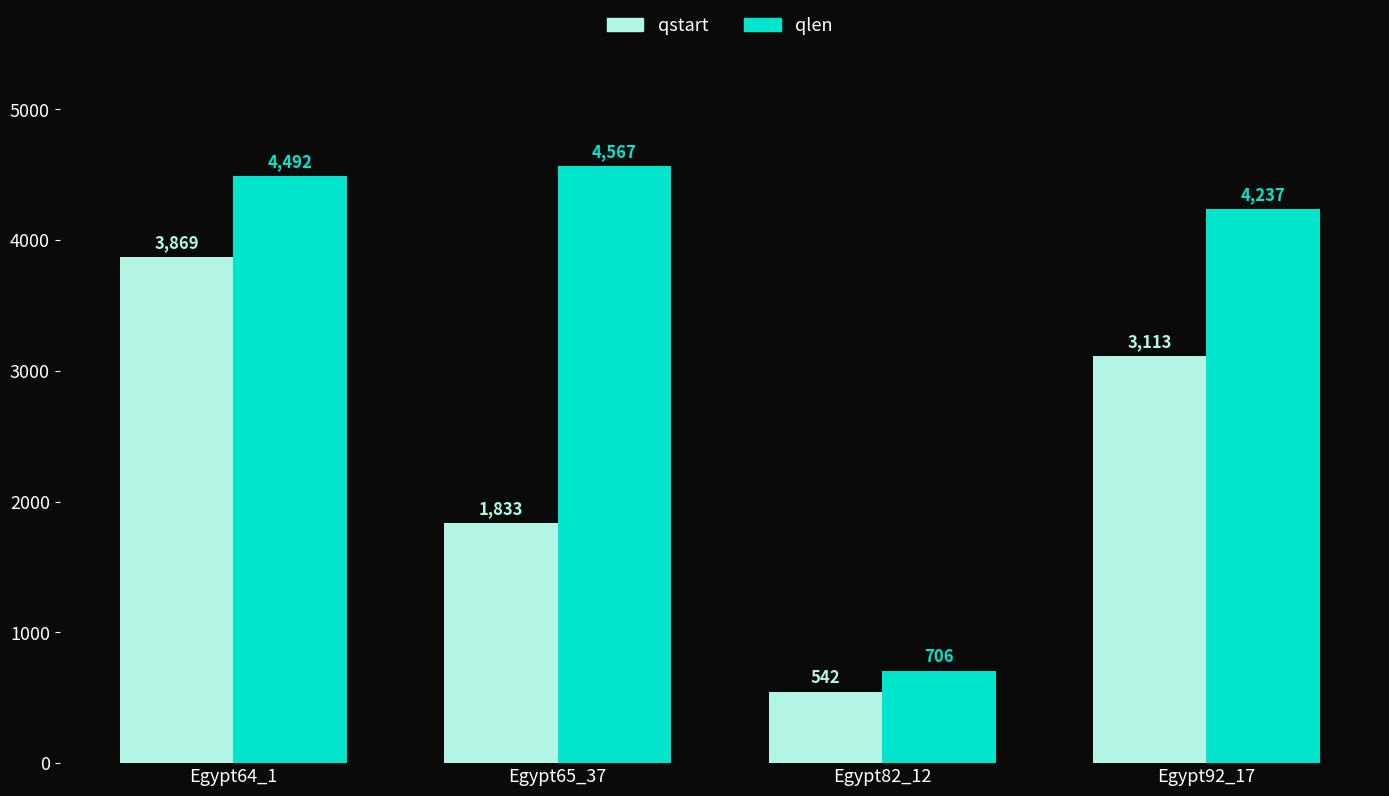

What is the label of the 3rd bar from the right?

Egypt65_37